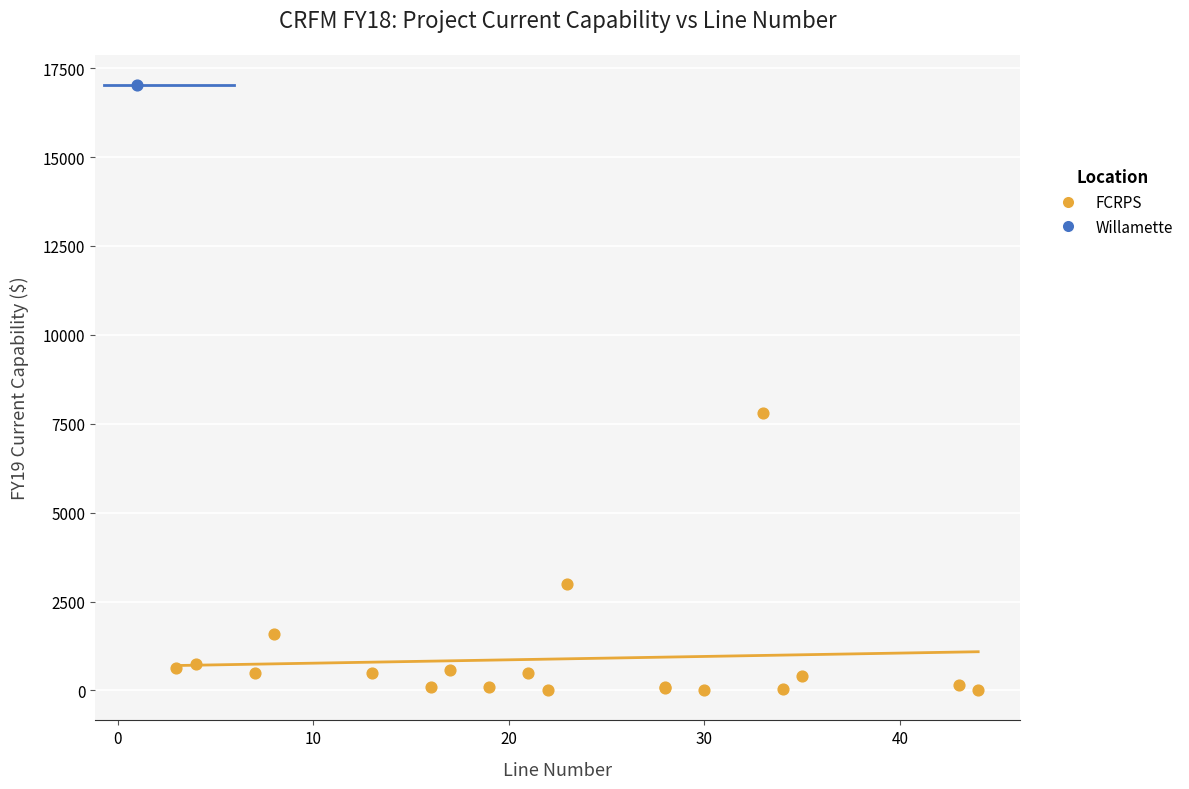

What are all the series names shown in the legend?

FCRPS, Willamette